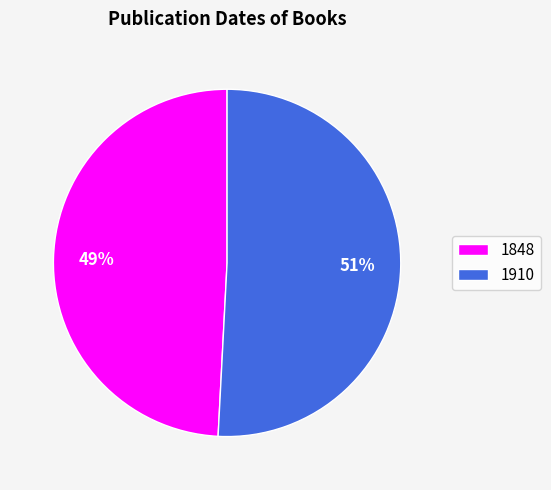

To the nearest percent, what is the average slice percentage?

50%